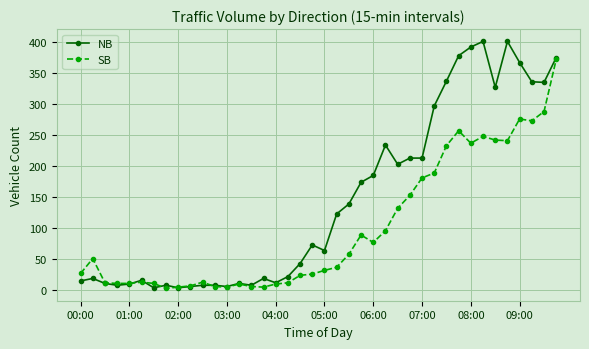

What is the maximum value shown in the chart?

401